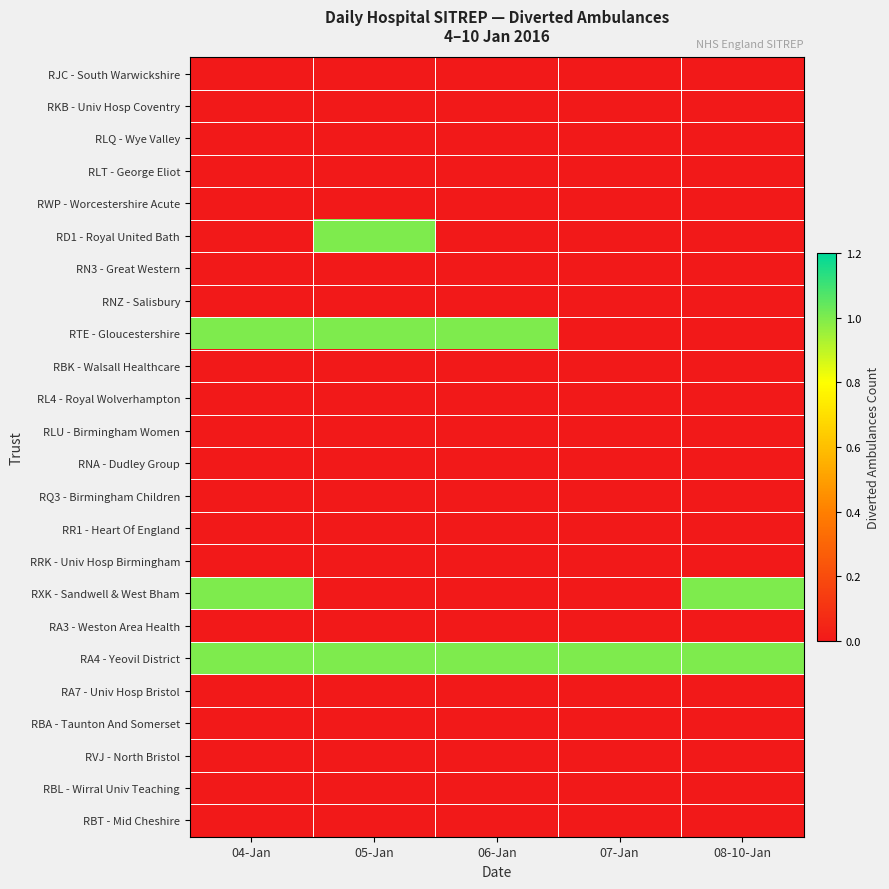

Which label corresponds to the largest value in the chart?

05-Jan